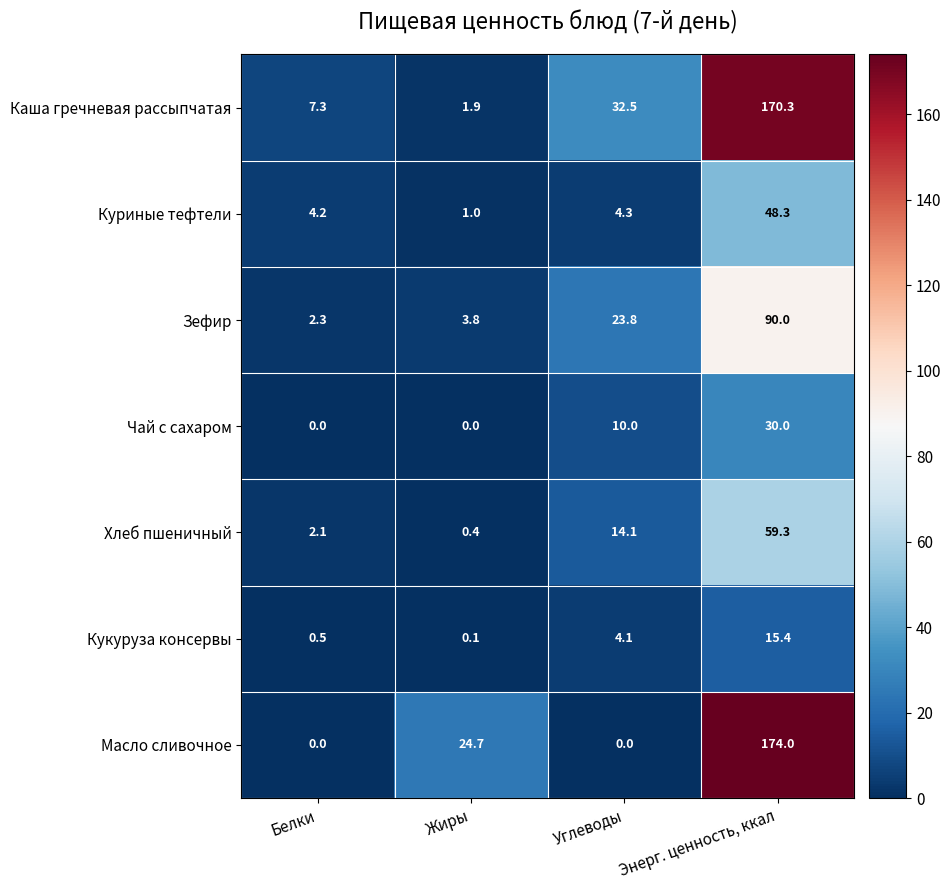

What is the total value across all series at Белки?

16.4